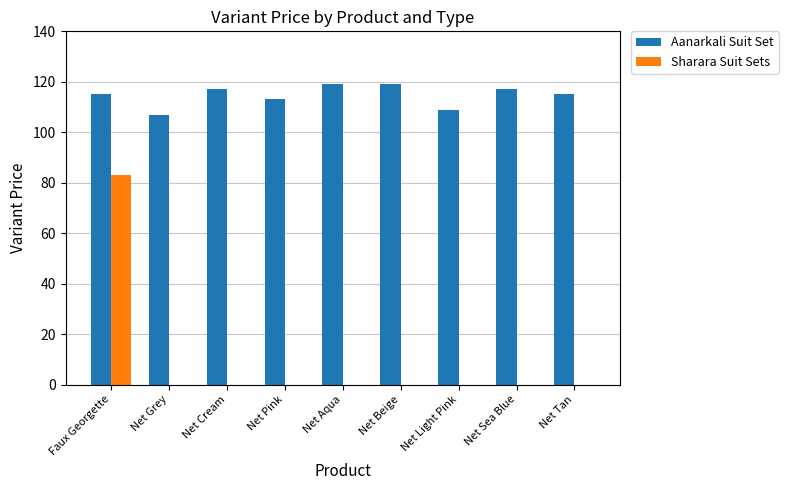

How many data points does each series have?

9